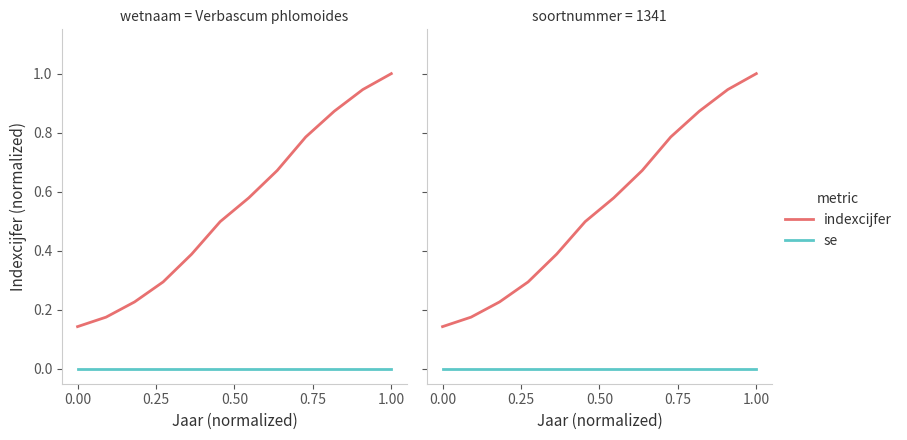

At which category is the sum across all series the highest?

1.00